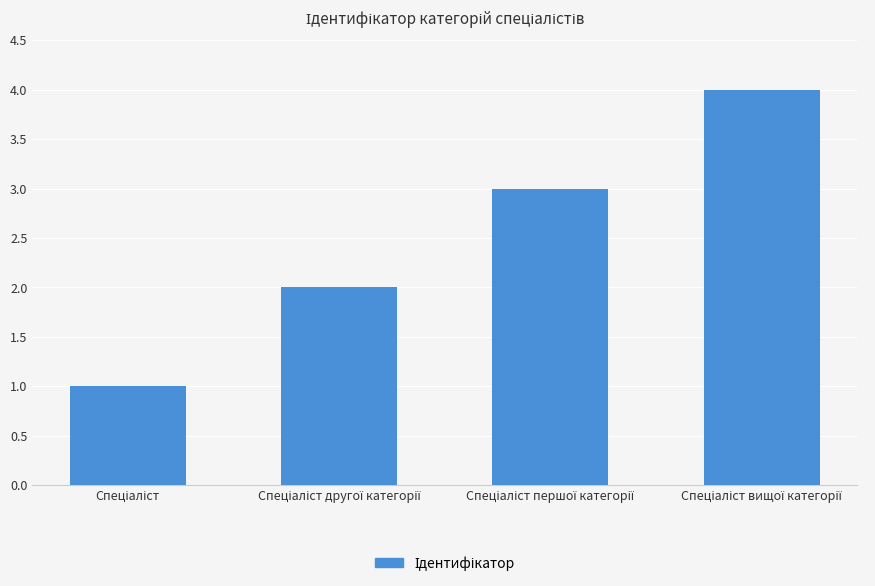

What is the greatest value displayed?

4